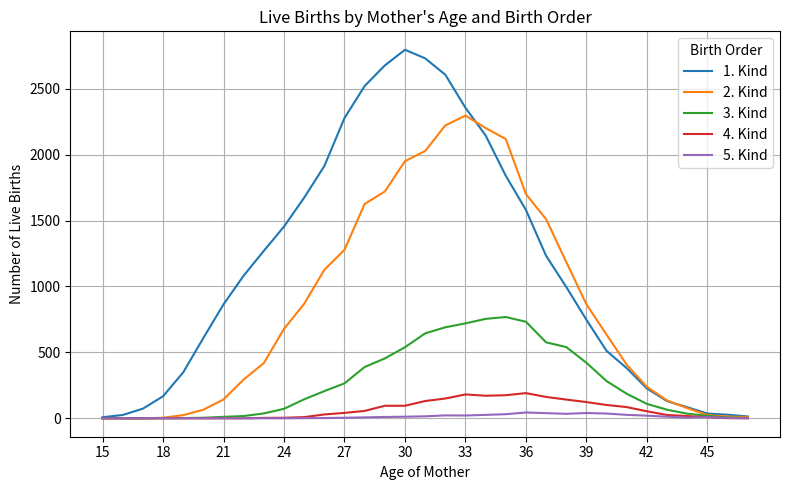

List the series in order of their peak value, lowest first.

5. Kind, 4. Kind, 3. Kind, 2. Kind, 1. Kind